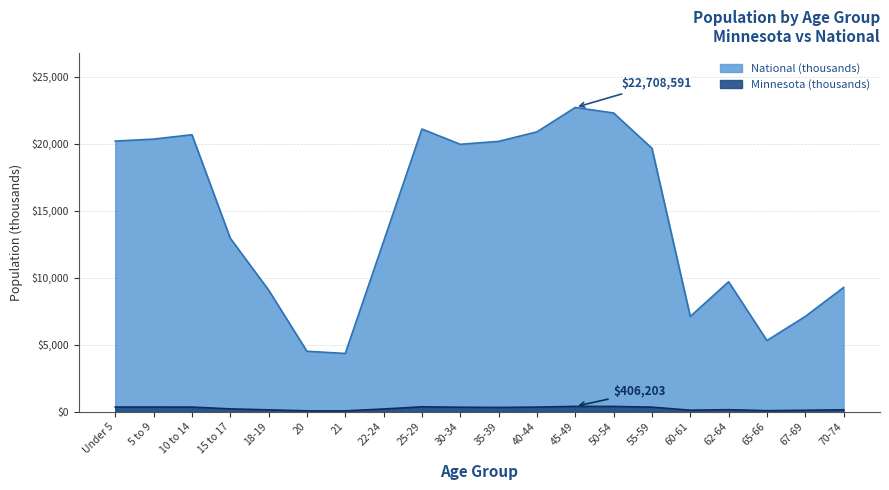

Does the chart have visible grid lines?

Yes